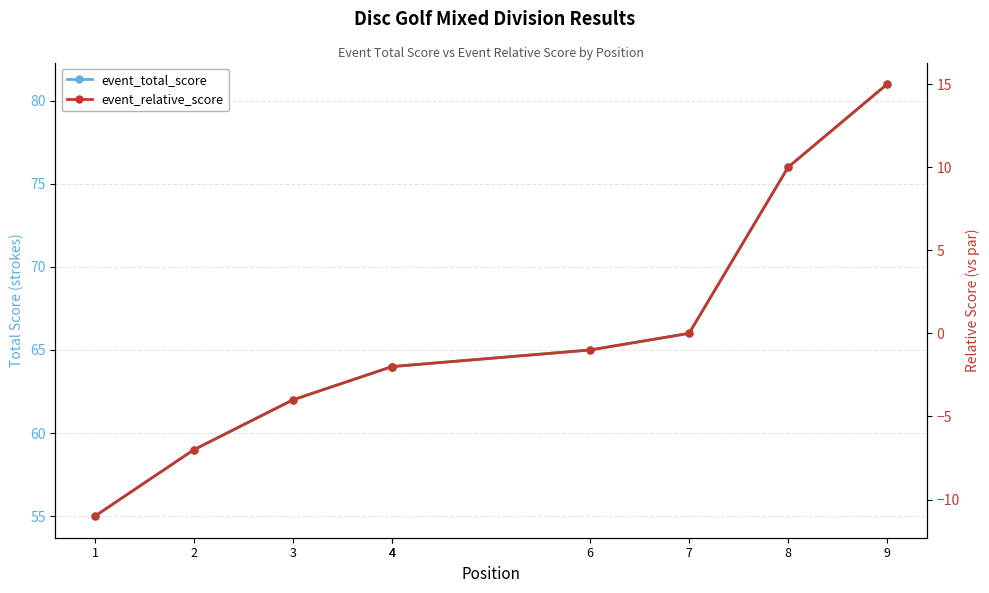

What is the highest value of the event_total_score series?

81